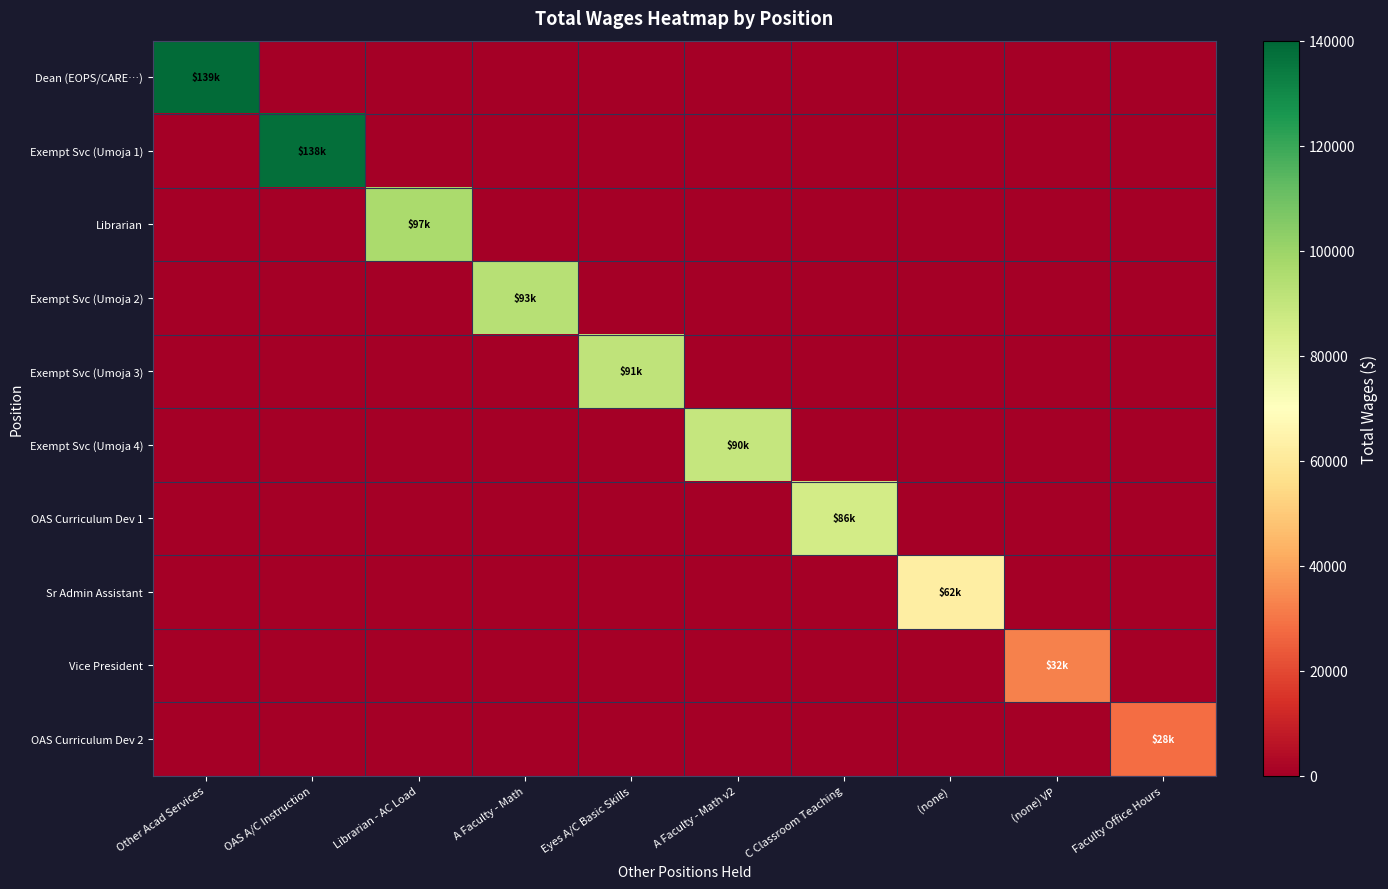

What is the total value across all series at OAS A/C Instruction?

137655